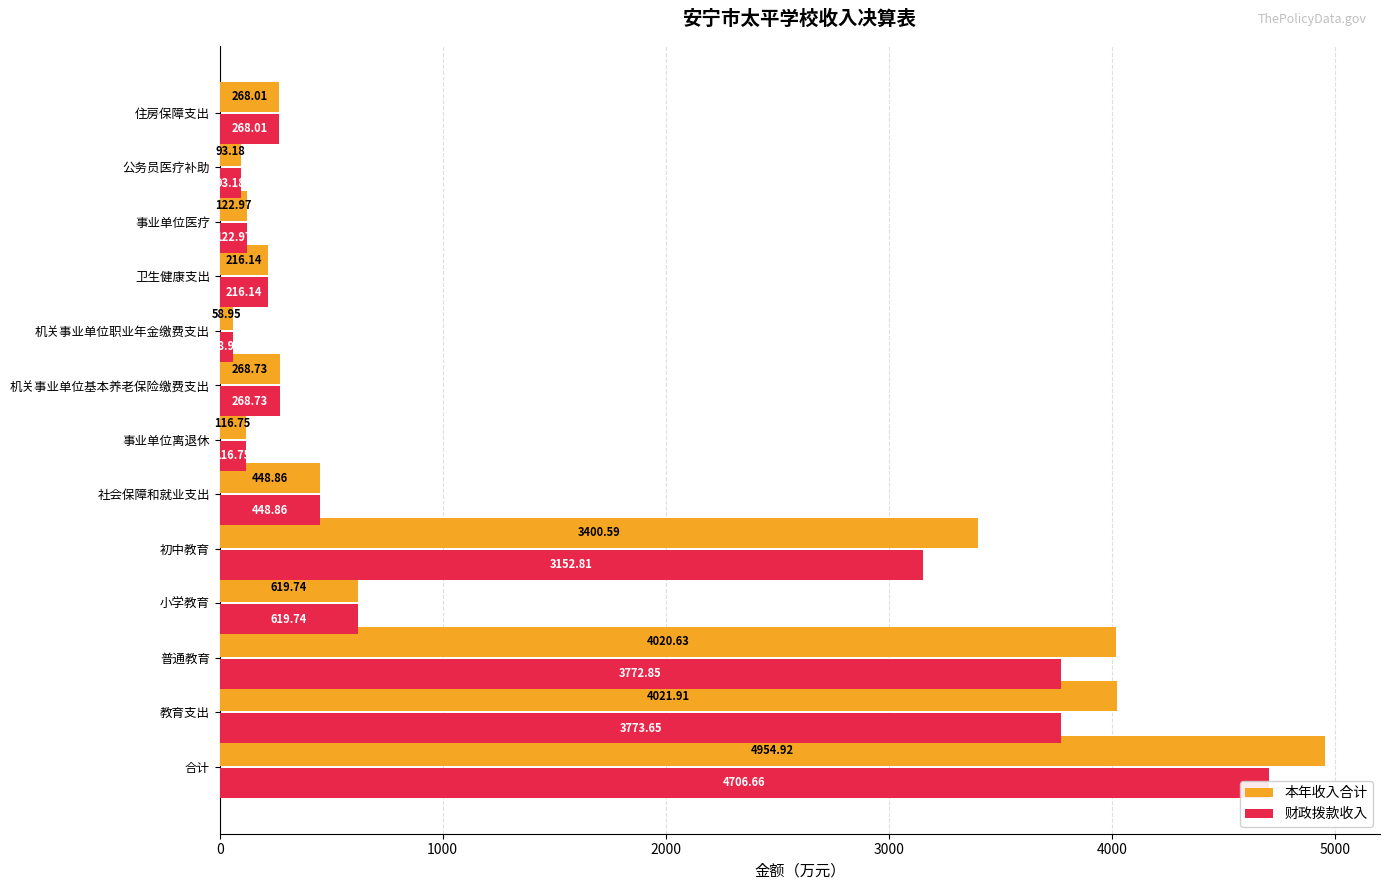

The value of 财政拨款收入 at 小学教育 is 277.8. True or false?

False